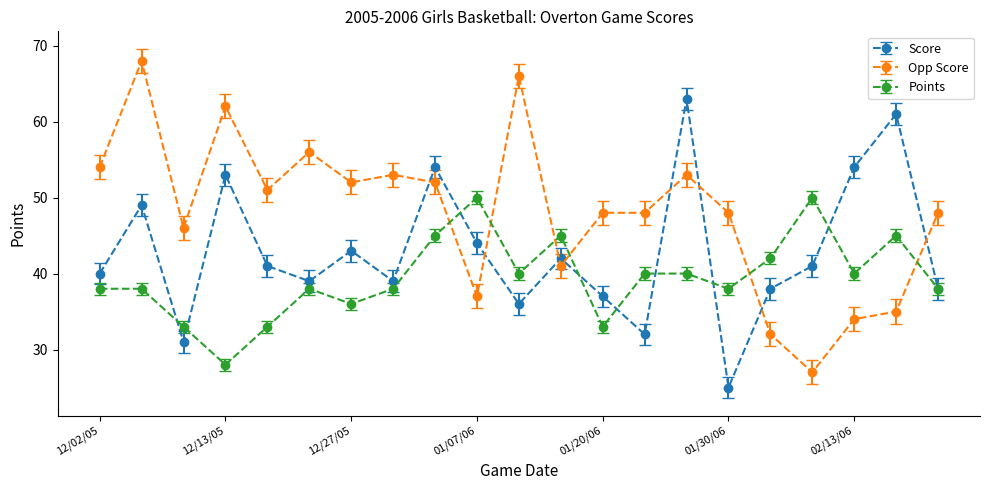

What are all the series names shown in the legend?

Score, Opp Score, Points